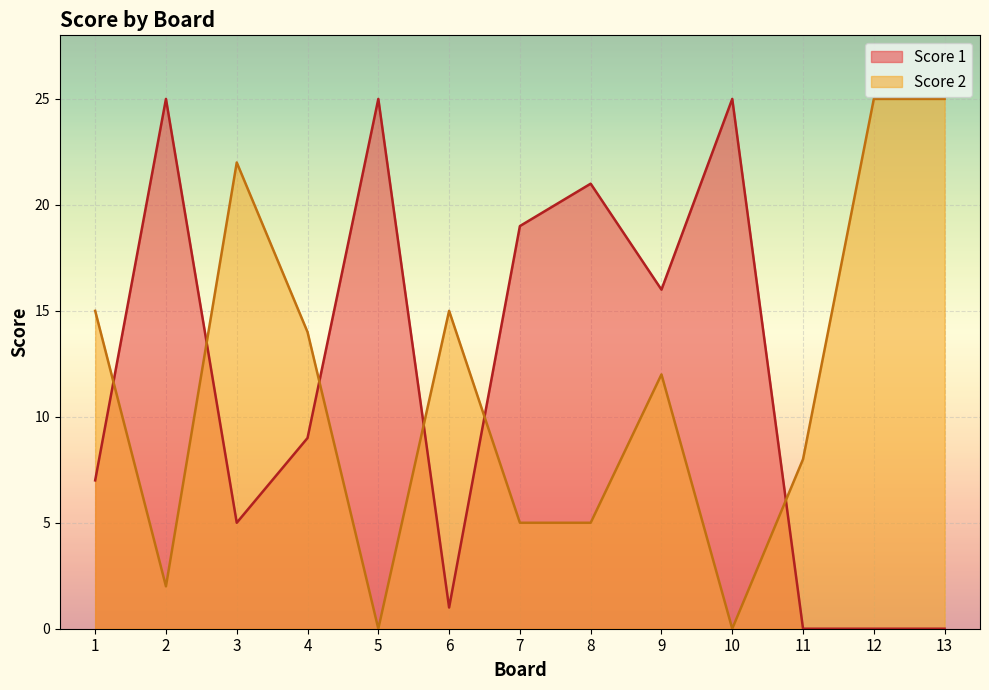

Which series has the largest range (max minus min)?

Score 1